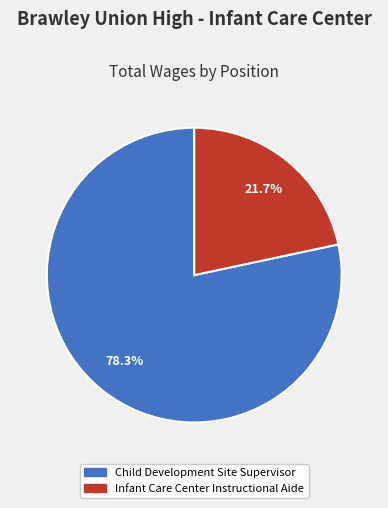

What is the total percentage of Infant Care Center Instructional Aide and Child Development Site Supervisor?

100.0%